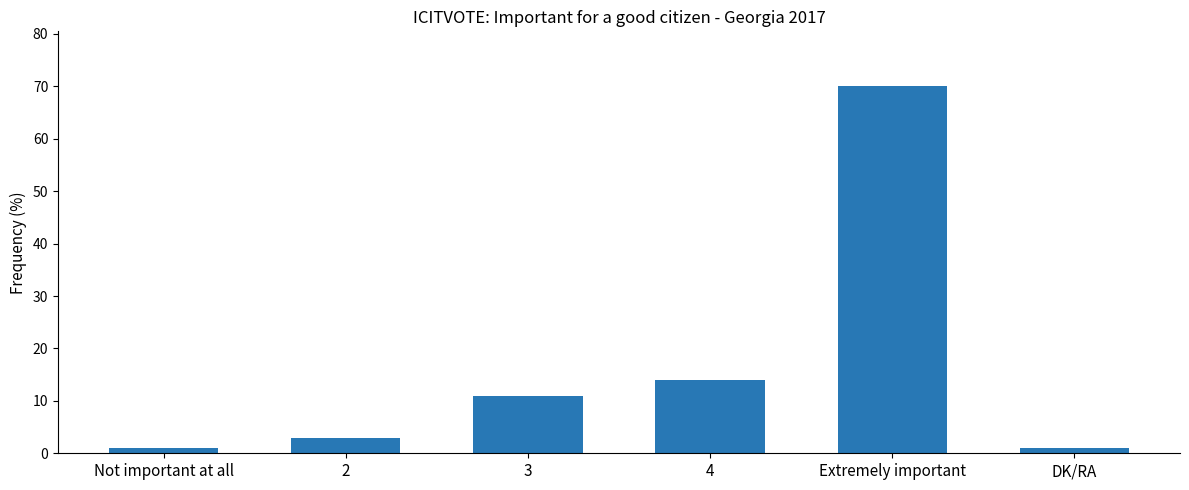

Where is the data nearest to the value 35?

4